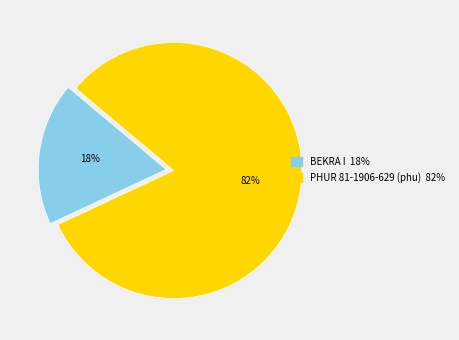

Is it true that PHUR 81-1906-629 (phu) is 76% of the pie?

False